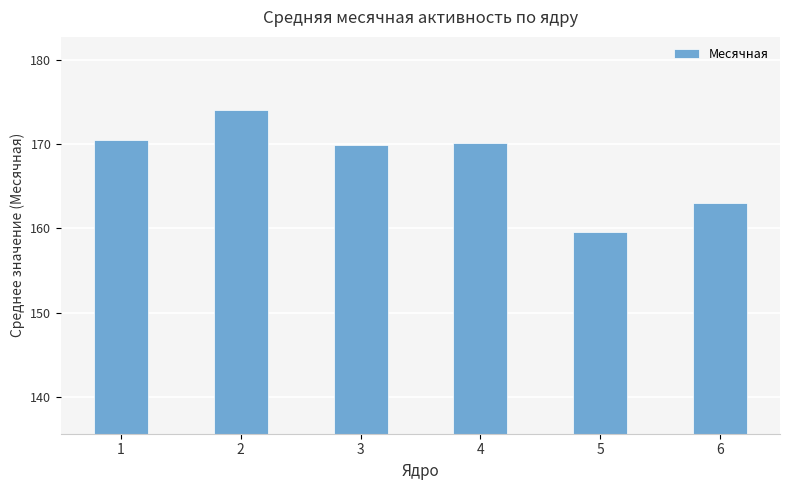

What is the value of the 2nd bar from the left?

174.0